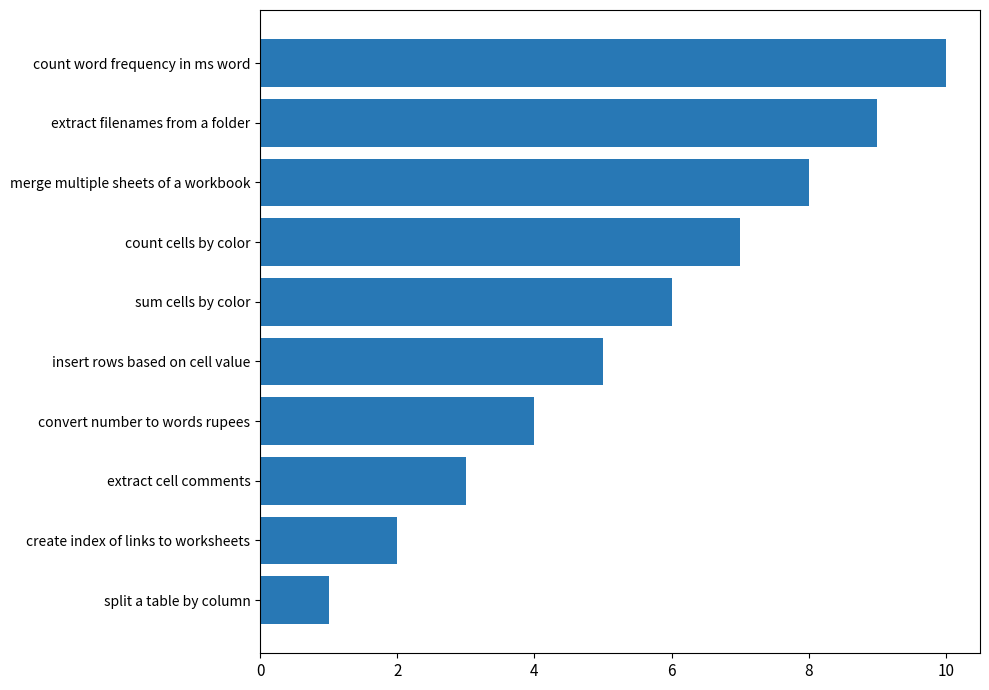

What is the average value?

6